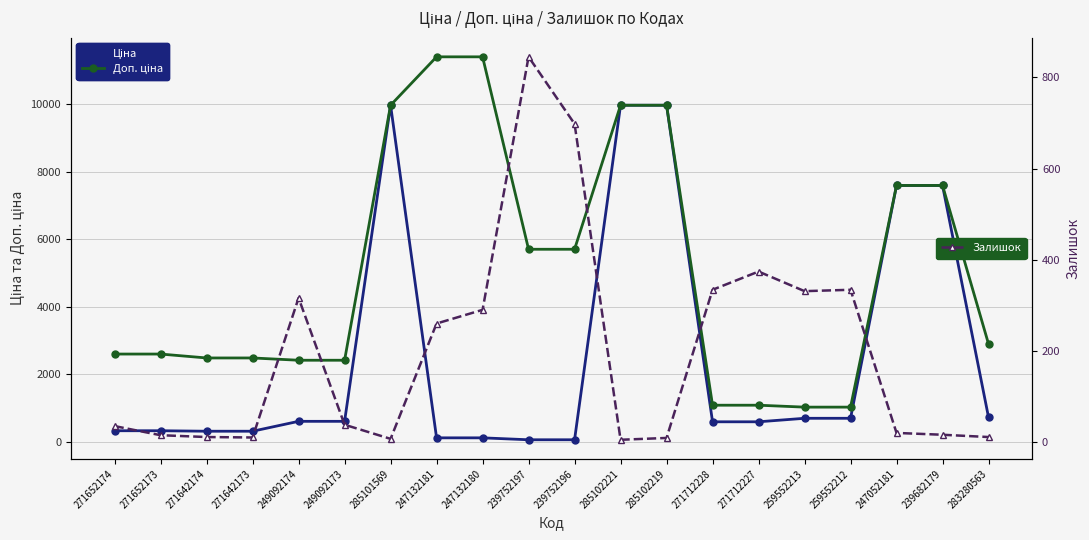

At which category does Залишок (fill) reach its first local valley?

271642173